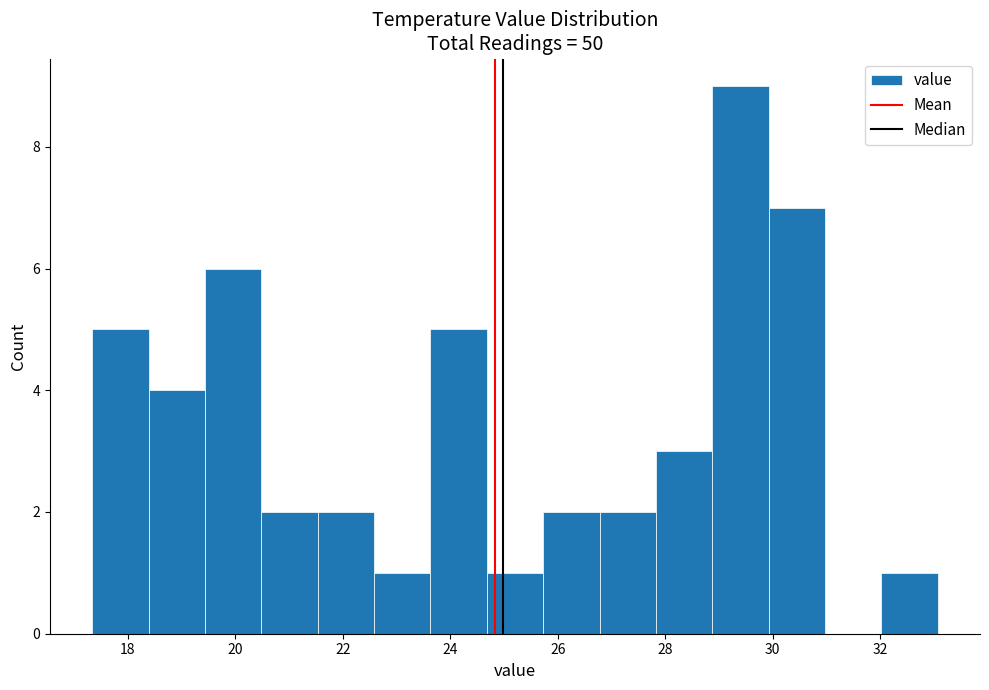

How tall is the bar that spans 24.6 to 25.8 on the x-axis? Neither the bar edges nor the heights are printed on the chart, so give them approximately, as read against the axes.

1